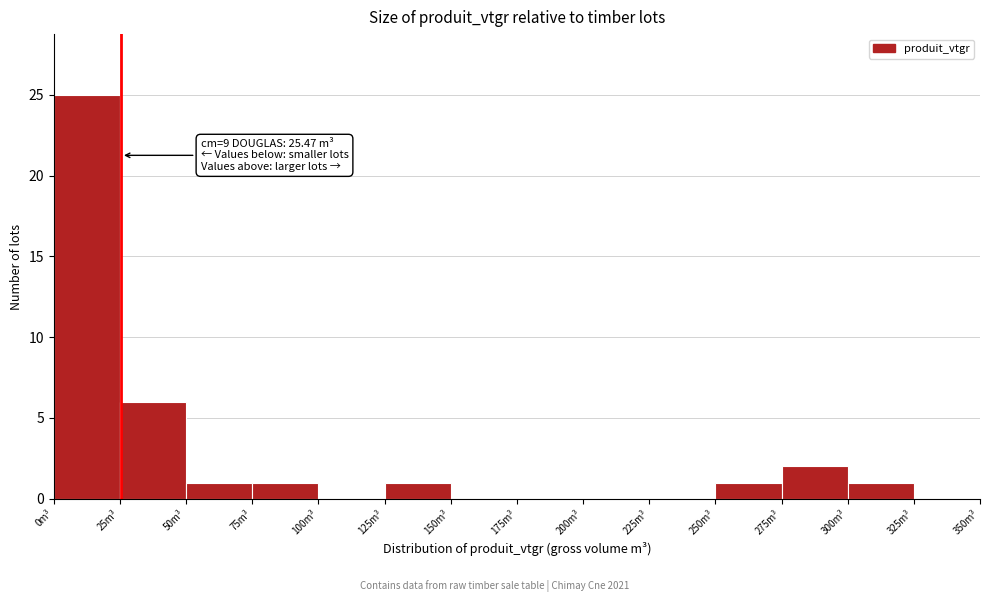

Which range on the x-axis has the tallest bar?

0 to 25